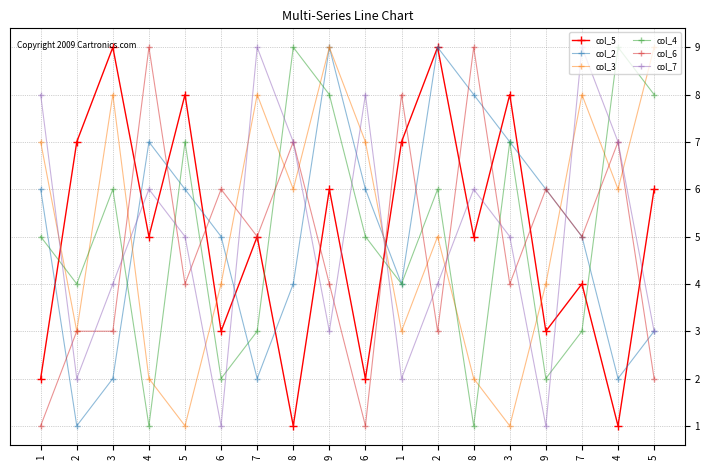

Which category has the lowest value in the col_5 series?

8